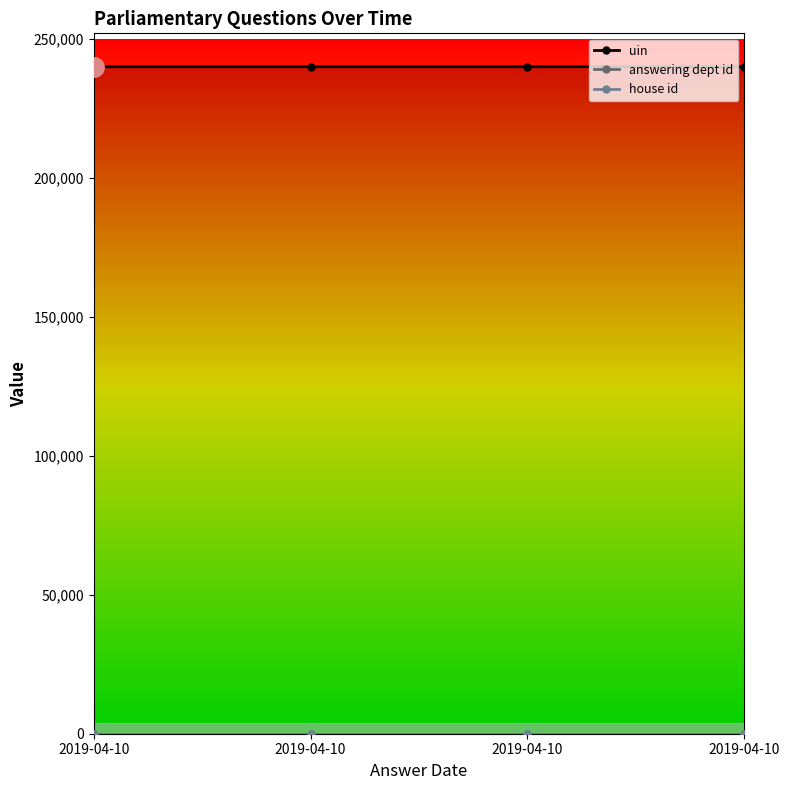

Reading left to right, what are all the values shown in this chart?

uin: 240083	240084	240085	240088
answering dept id: 17	17	17	17
house id: 1	1	1	1